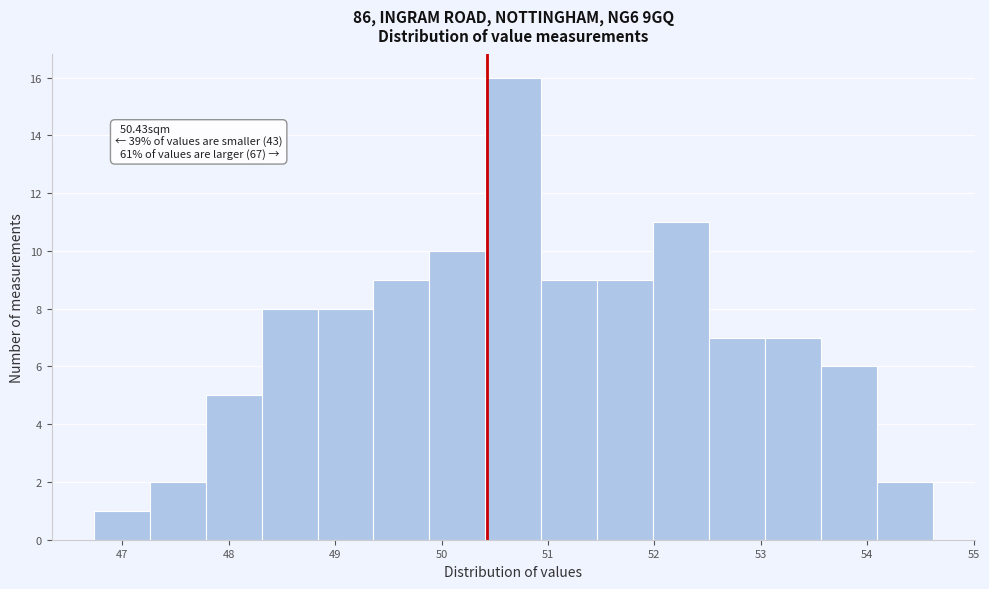

Which range on the x-axis has the tallest bar?

50.4 to 50.9